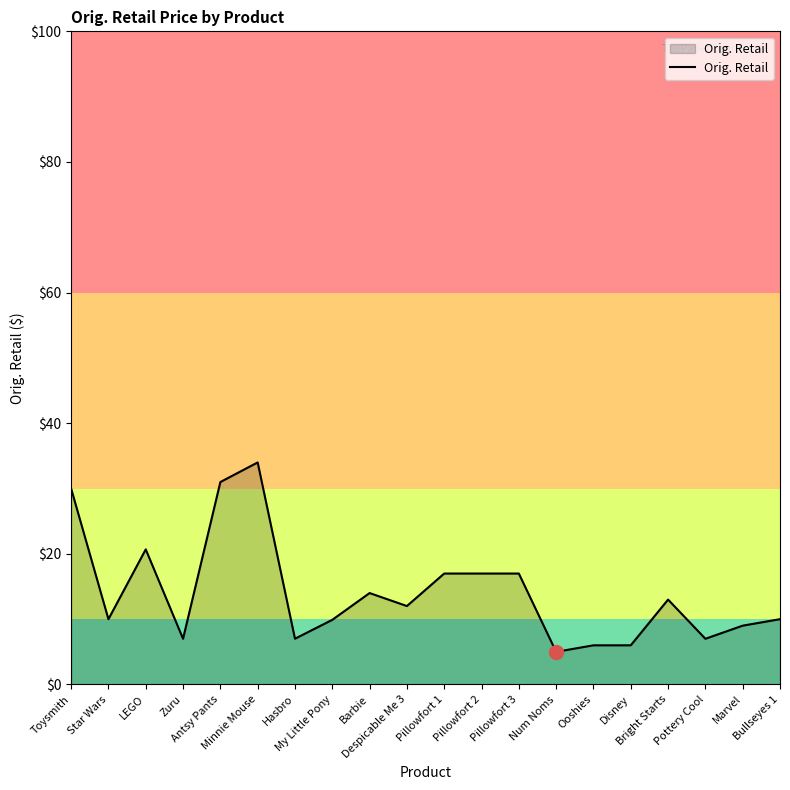

True or false: there are more than 0 points higher than both neighbors.

True